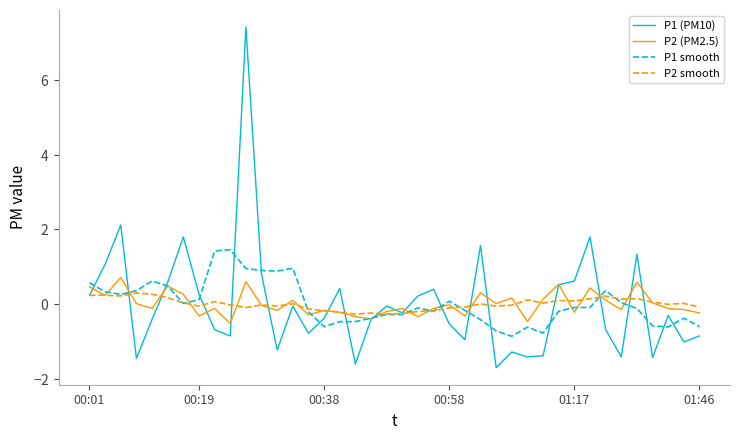

How many interior local valleys does the P2 smooth series have?

11